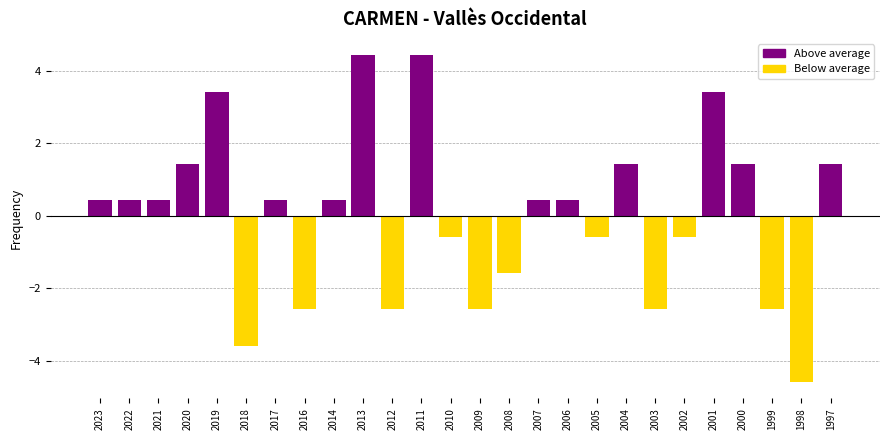

The value at 2003 is -2.6. True or false?

True